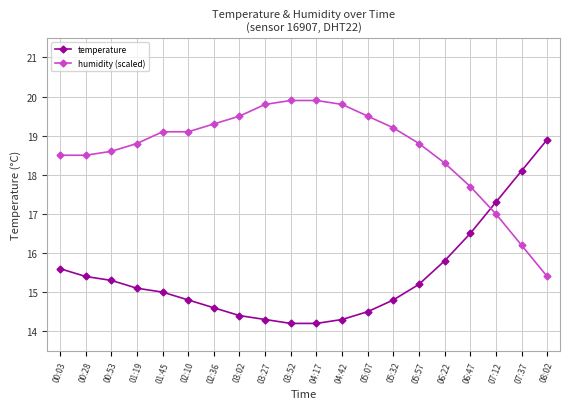

Reading right to left, transcribe all the data shown in this chart.

temperature: 18.9	18.1	17.3	16.5	15.8	15.2	14.8	14.5	14.3	14.2	14.2	14.3	14.4	14.6	14.8	15.0	15.1	15.3	15.4	15.6
humidity (scaled): 15.4	16.2	17.0	17.7	18.3	18.8	19.2	19.5	19.8	19.9	19.9	19.8	19.5	19.3	19.1	19.1	18.8	18.6	18.5	18.5